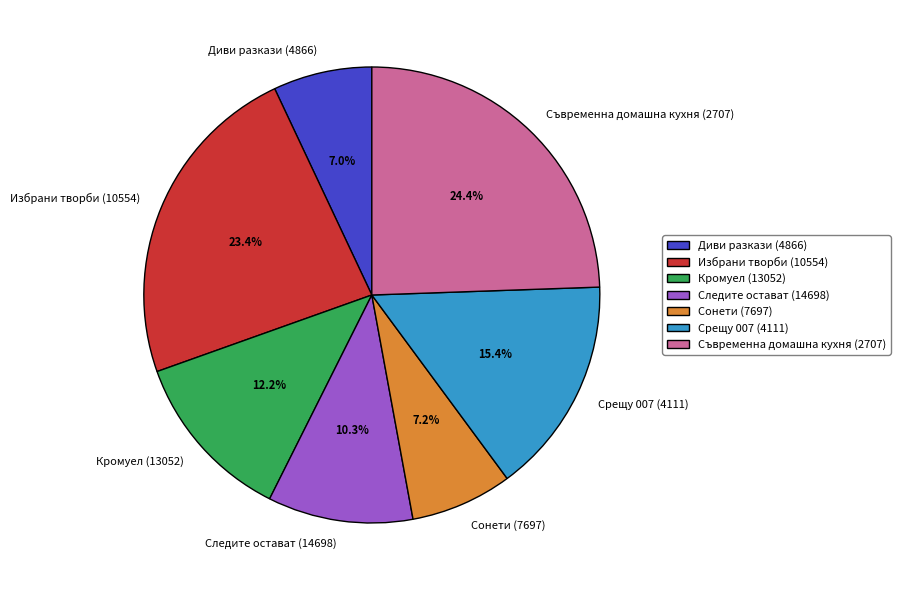

To the nearest percent, what portion does Сонети (7697) represent?

7%